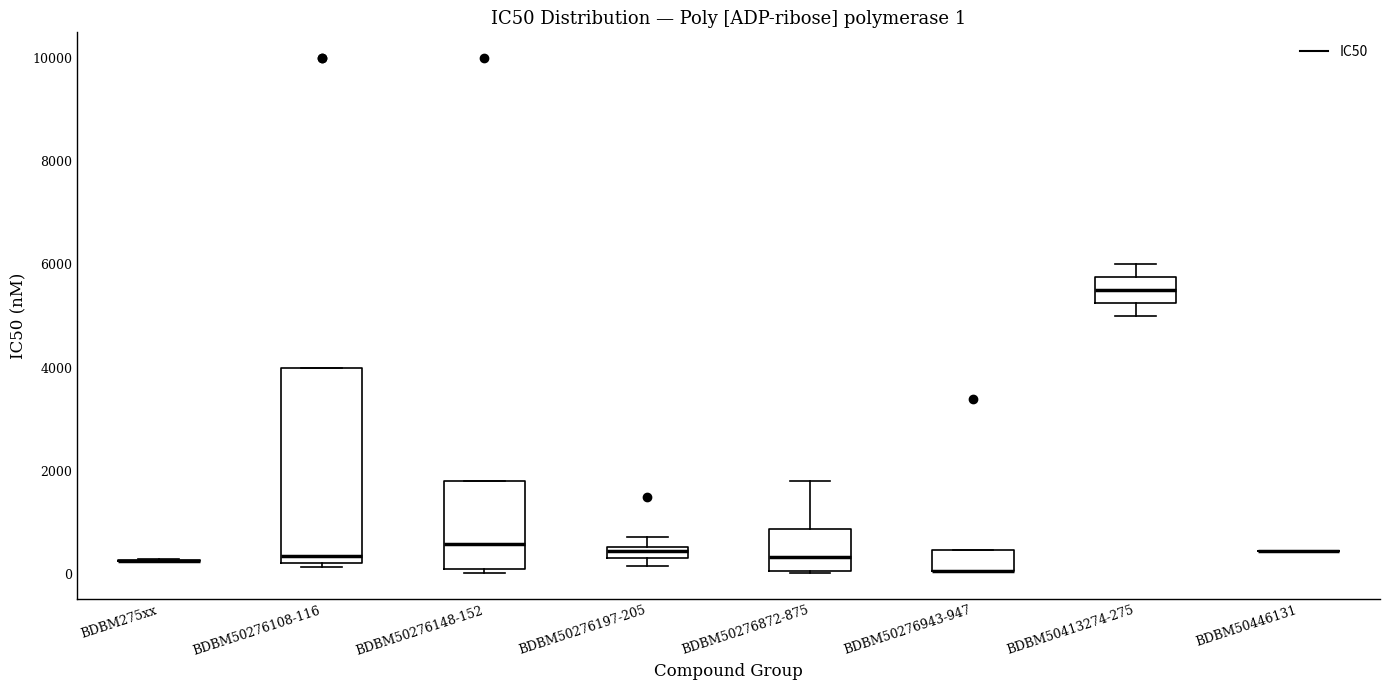

Which box is the tallest, from its lower edge to its upper edge?

BDBM50276108-116